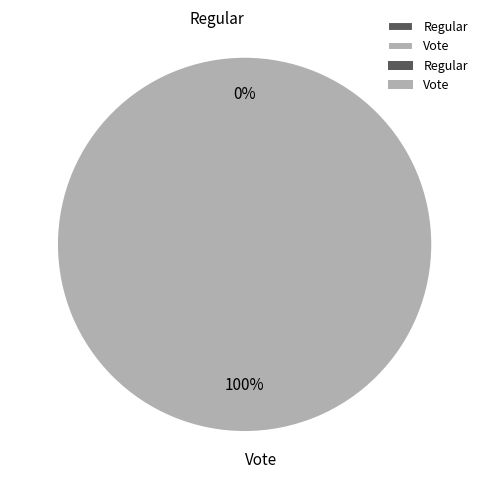

The Vote slice represents 100% of the pie. True or false?

True